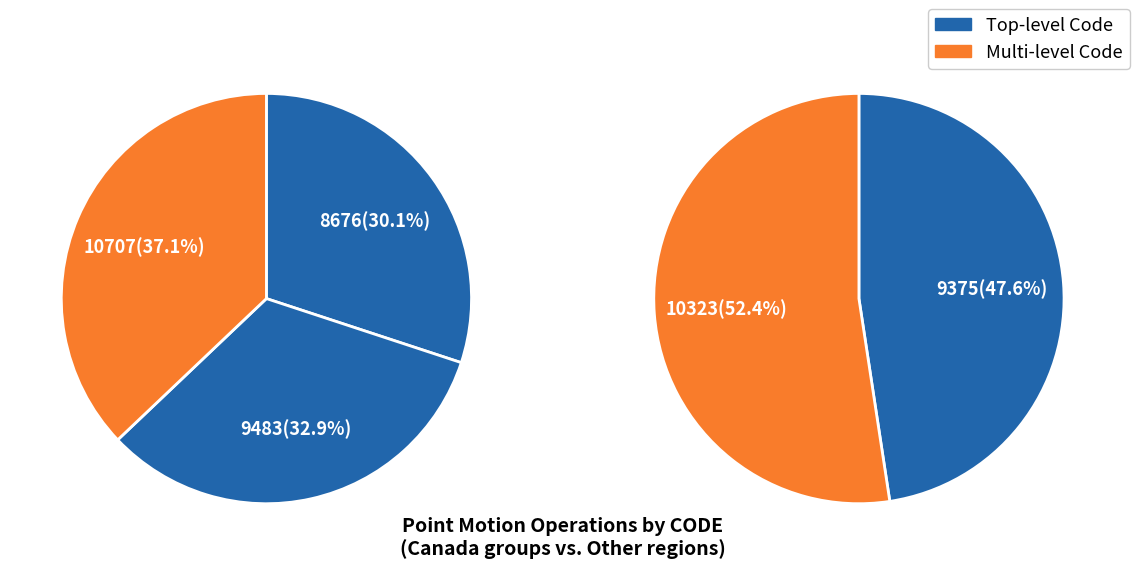

Does any single category account for the majority?

No